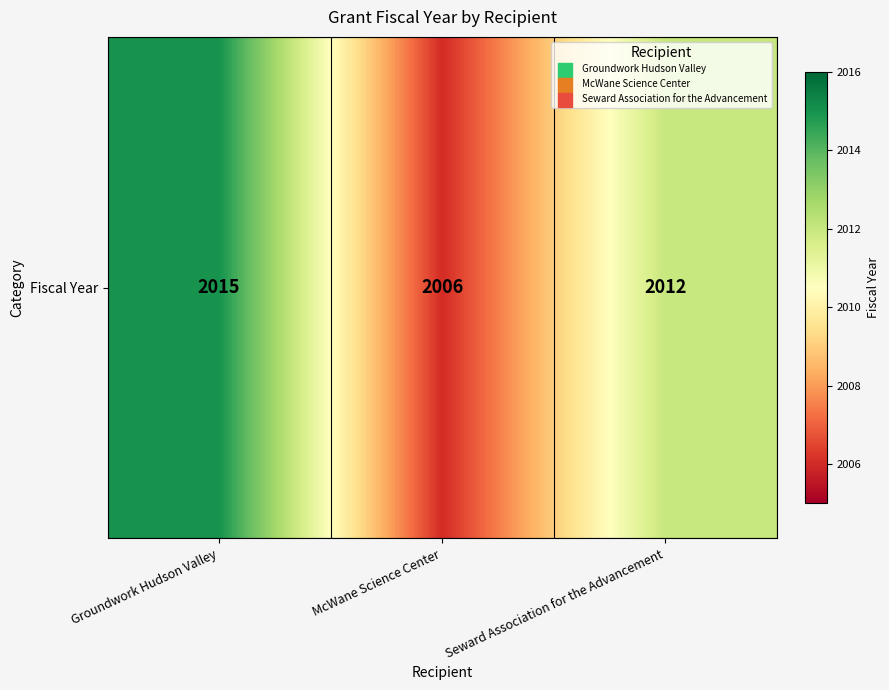

List the labels in order of value, smallest first.

McWane Science Center, Seward Association for the Advancement, Groundwork Hudson Valley